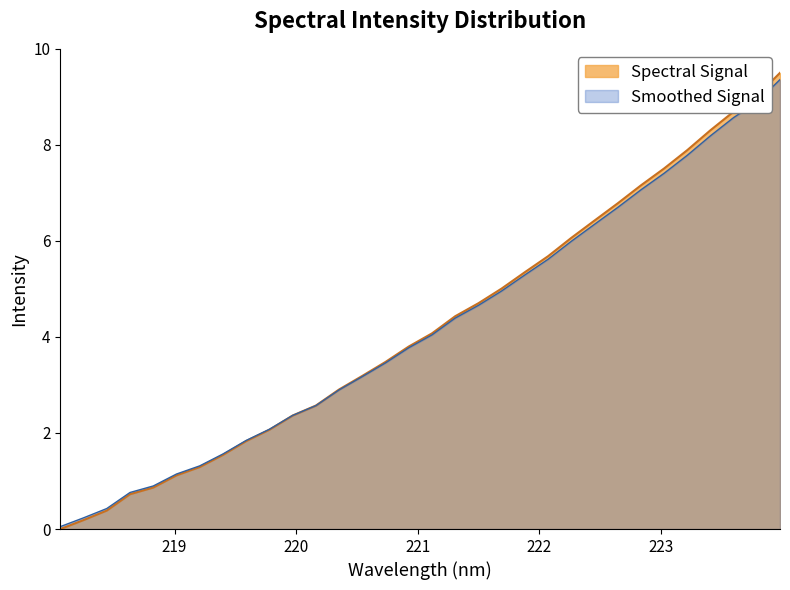

Which series has the widest spread of values?

Spectral Signal